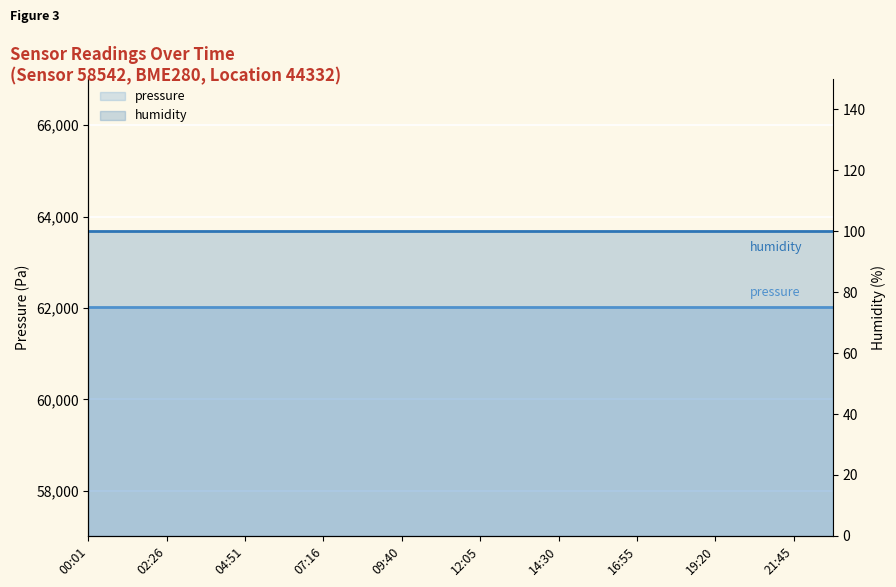

True or false: pressure and humidity intersect in this chart.

False